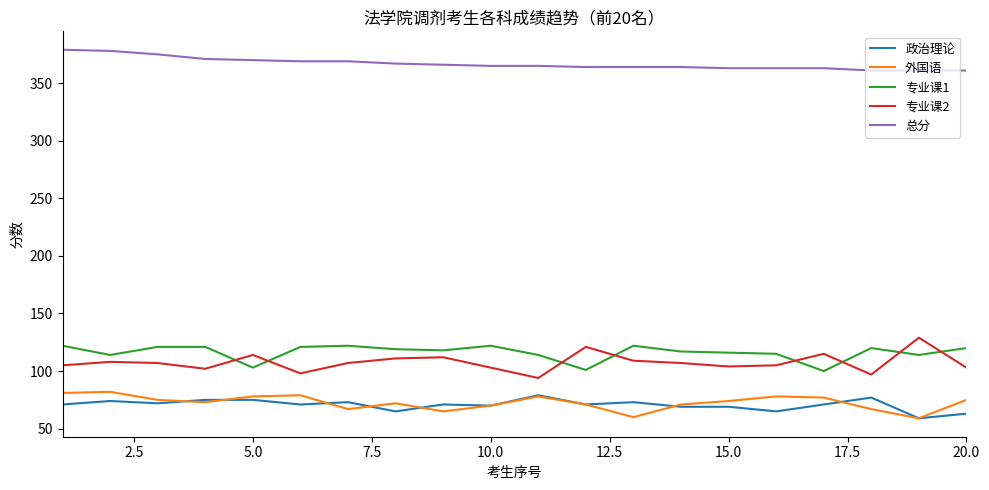

Which series has the largest total across all categories?

总分